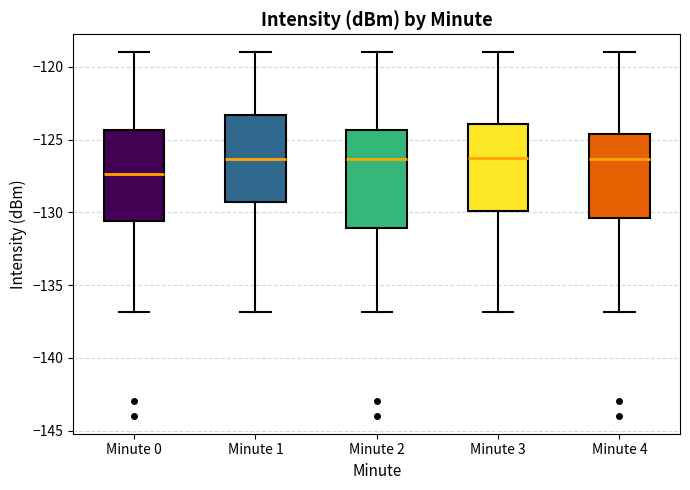

Reading left to right, read every box against the y-axis: the position of its median line, the range the box covers, and the ends of its whiskers. The values are not printed on the chart, so give them approximately, as read against the axis.

Minute 0: median -127.5, box -130.5 to -124.5, whiskers -137.0 to -119.0
Minute 1: median -126.5, box -129.5 to -123.5, whiskers -137.0 to -119.0
Minute 2: median -126.5, box -131.0 to -124.5, whiskers -137.0 to -119.0
Minute 3: median -126.0, box -130.0 to -124.0, whiskers -137.0 to -119.0
Minute 4: median -126.5, box -130.5 to -124.5, whiskers -137.0 to -119.0